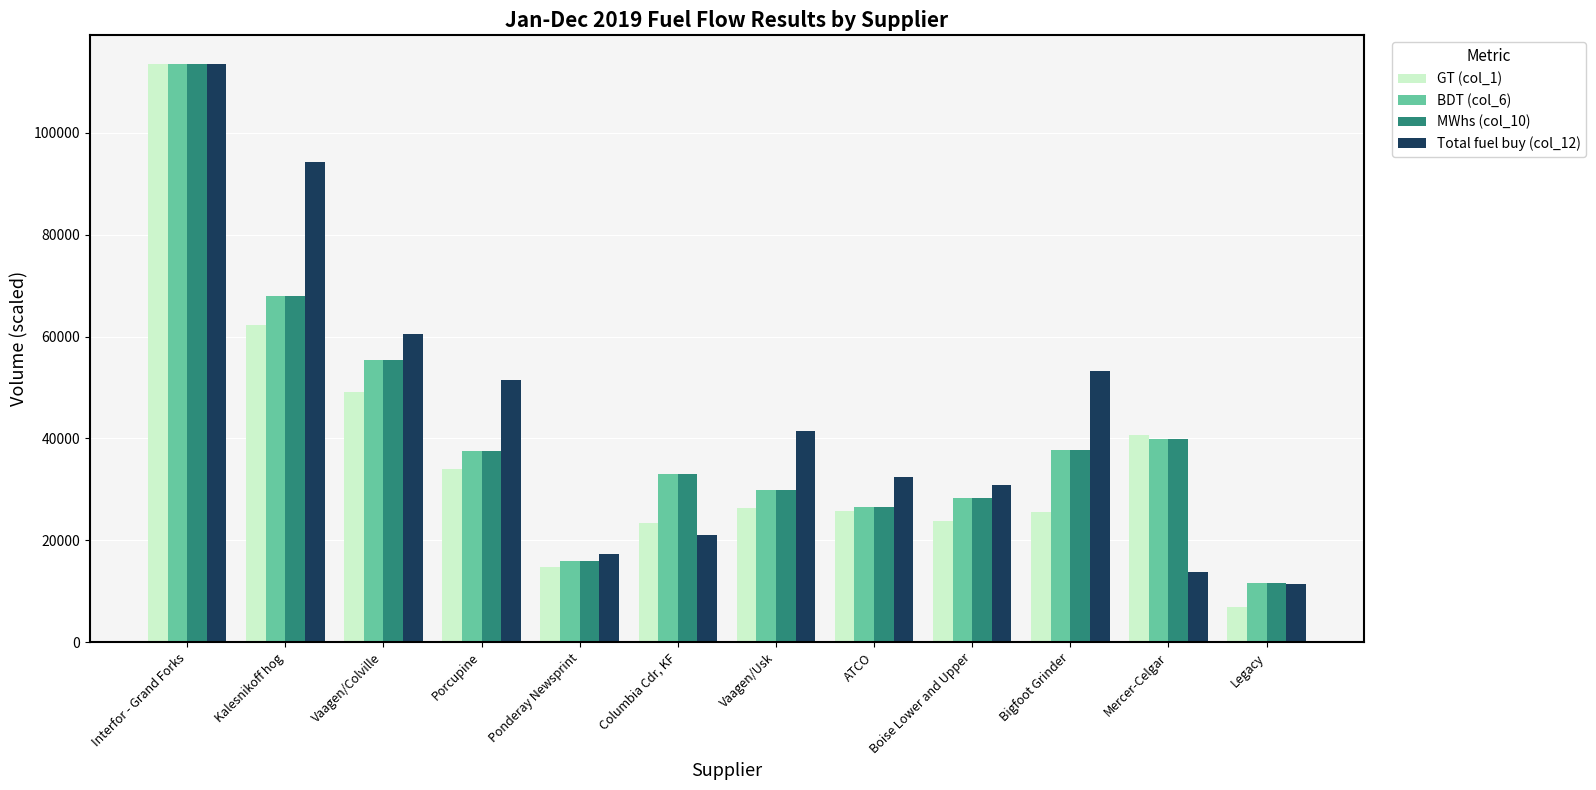

What is the difference between the maximum and minimum values in the BDT (col_6) series?

101987.6